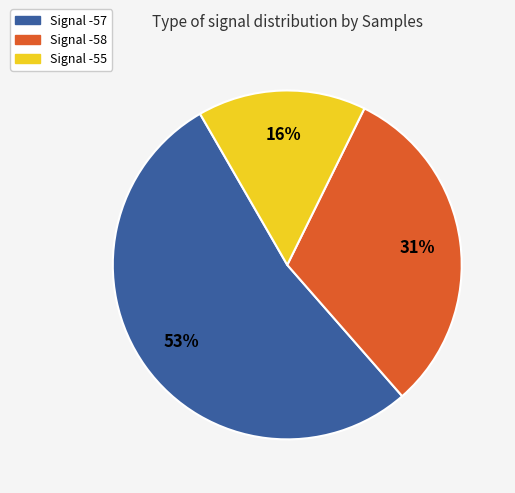

Does any single category account for the majority?

Yes